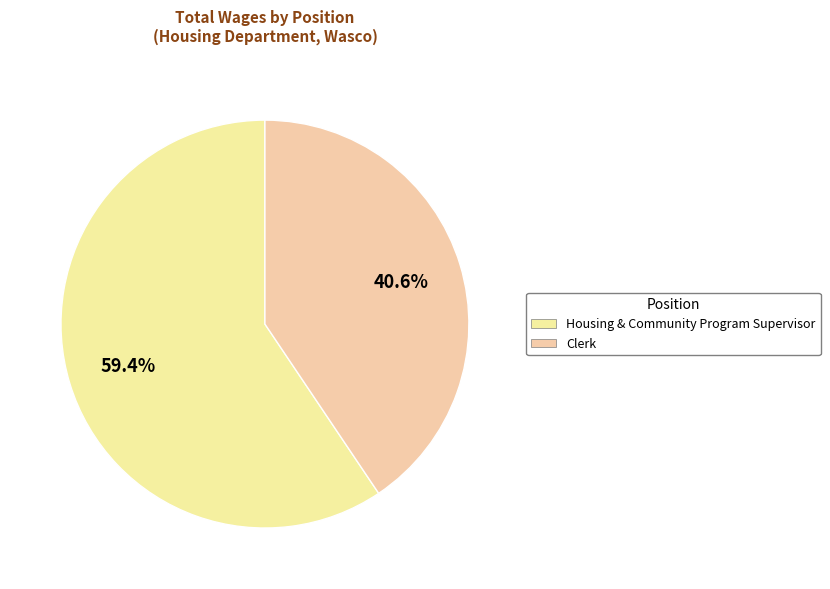

To the nearest percent, what is the difference between the Clerk and Housing & Community Program Supervisor slice percentages?

19%